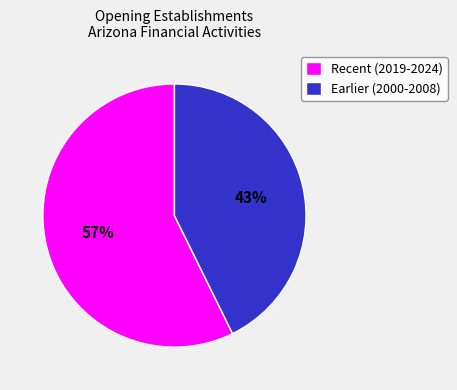

Which slice is the smallest?

Earlier (2000-2008)